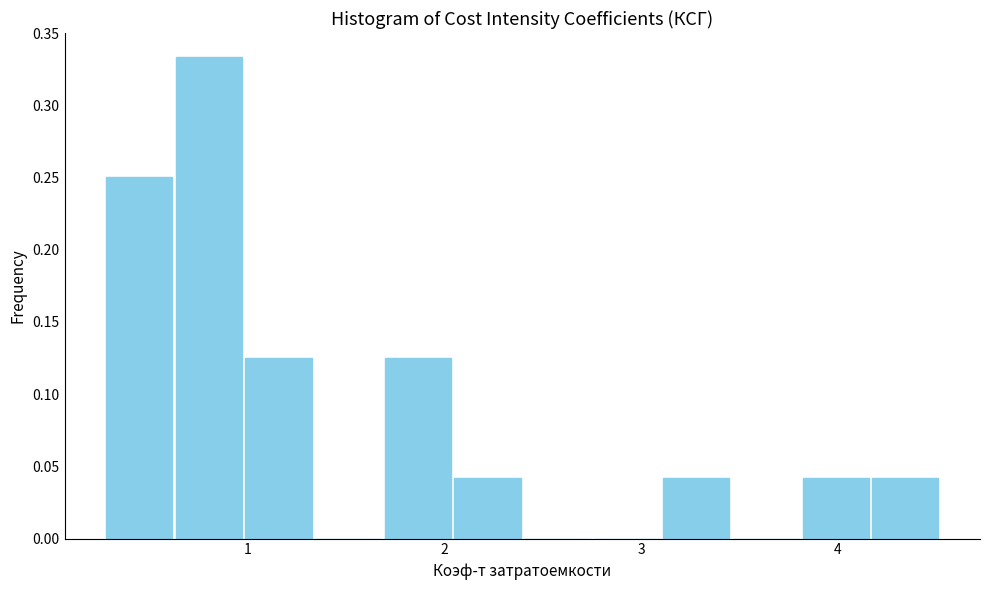

Read against the x-axis, roughly where is the centre of the tallest bar?

0.8